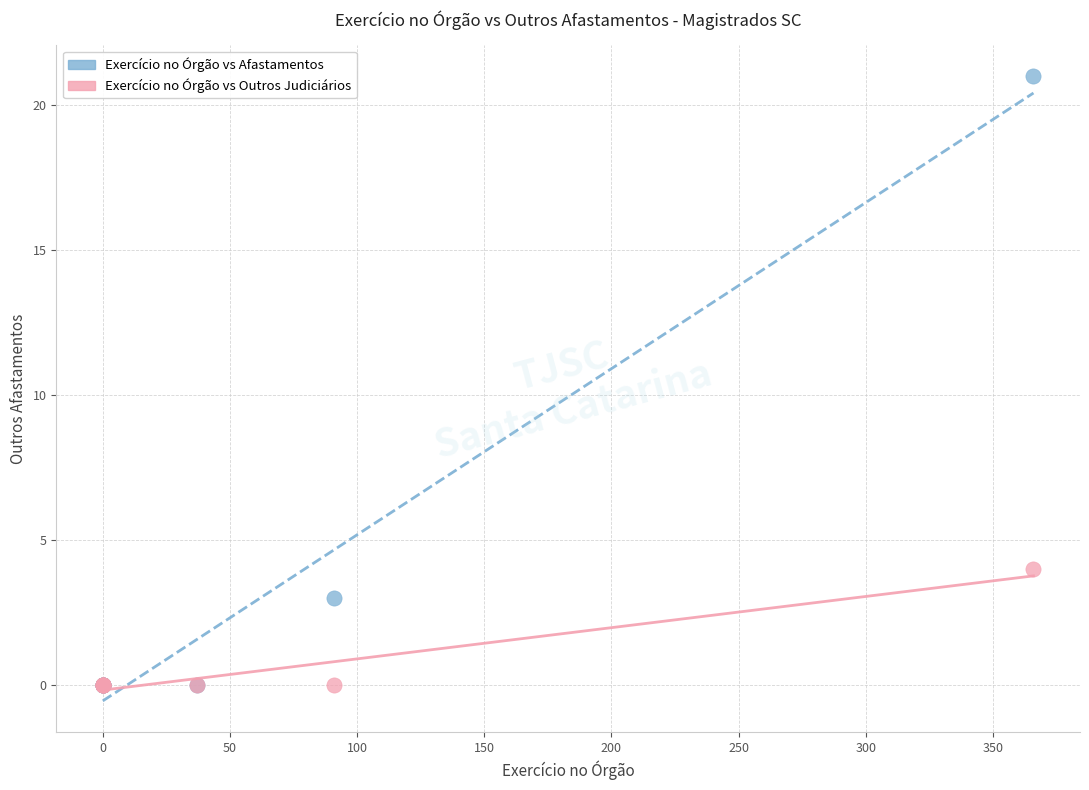

What are all the series names shown in the legend?

Exercício no Órgão vs Afastamentos, Exercício no Órgão vs Outros Judiciários